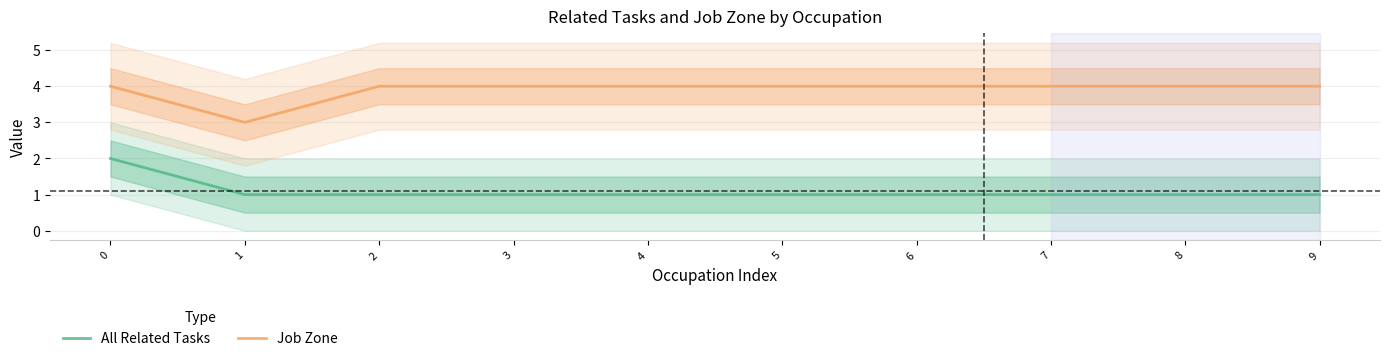

Reading left to right, what are all the values shown in this chart?

All Related Tasks: 2	1	1	1	1	1	1	1	1	1
Job Zone: 4	3	4	4	4	4	4	4	4	4